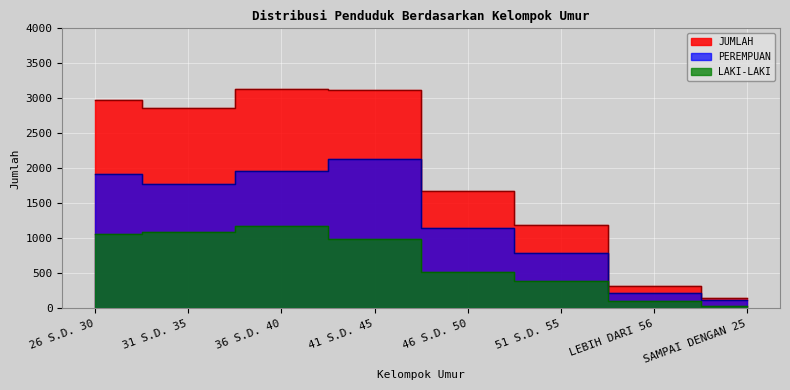

What is the label of the 5th point from the right?

41 S.D. 45